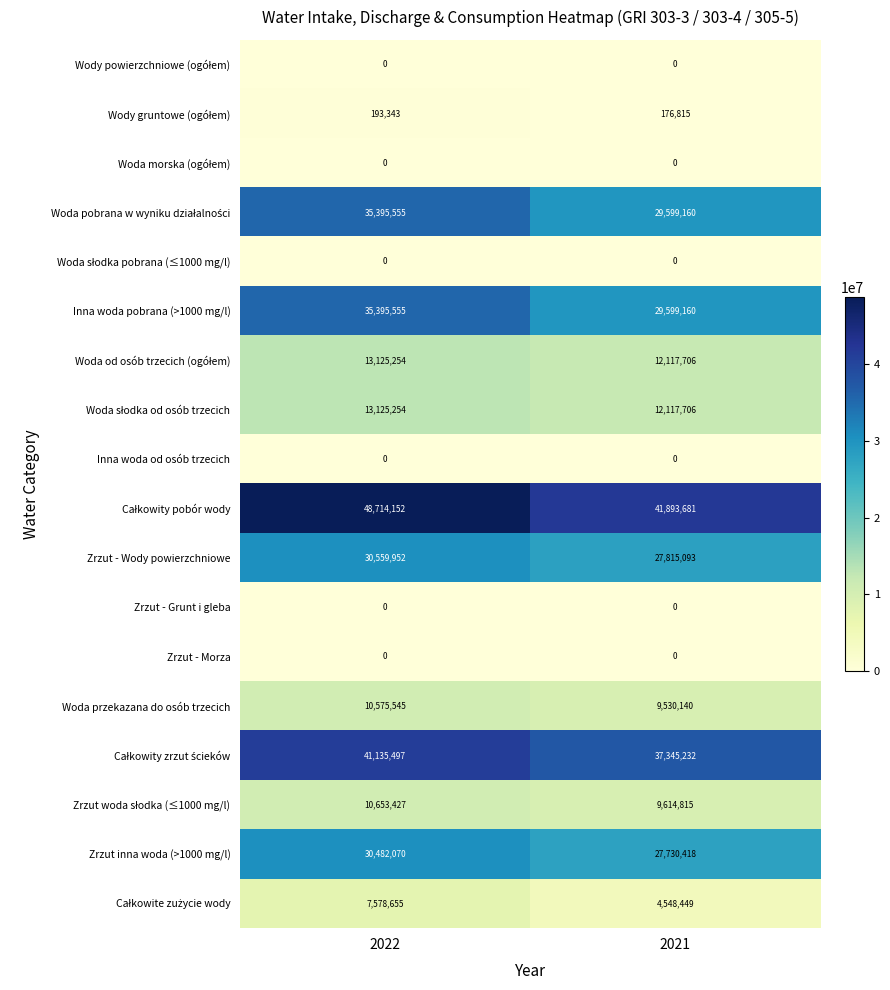

What is the sum of all Inna woda pobrana (>1000 mg/l) values?

64994715